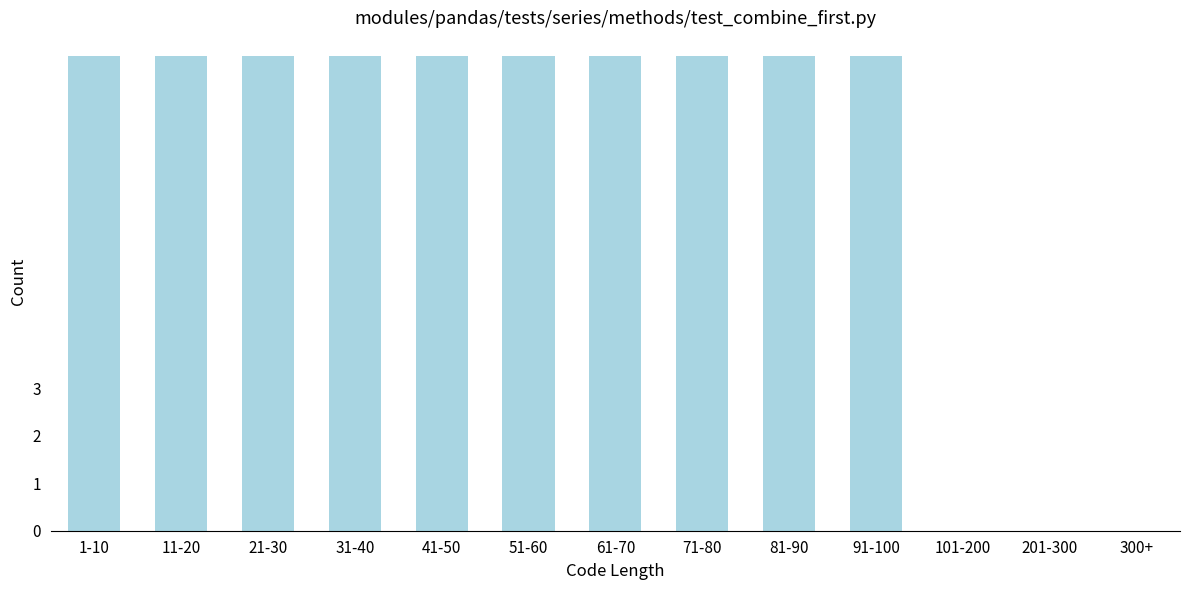

Reading left to right, list all the values displayed in this chart.

1-10=10	11-20=10	21-30=10	31-40=10	41-50=10	51-60=10	61-70=10	71-80=10	81-90=10	91-100=10	101-200=0	201-300=0	300+=0